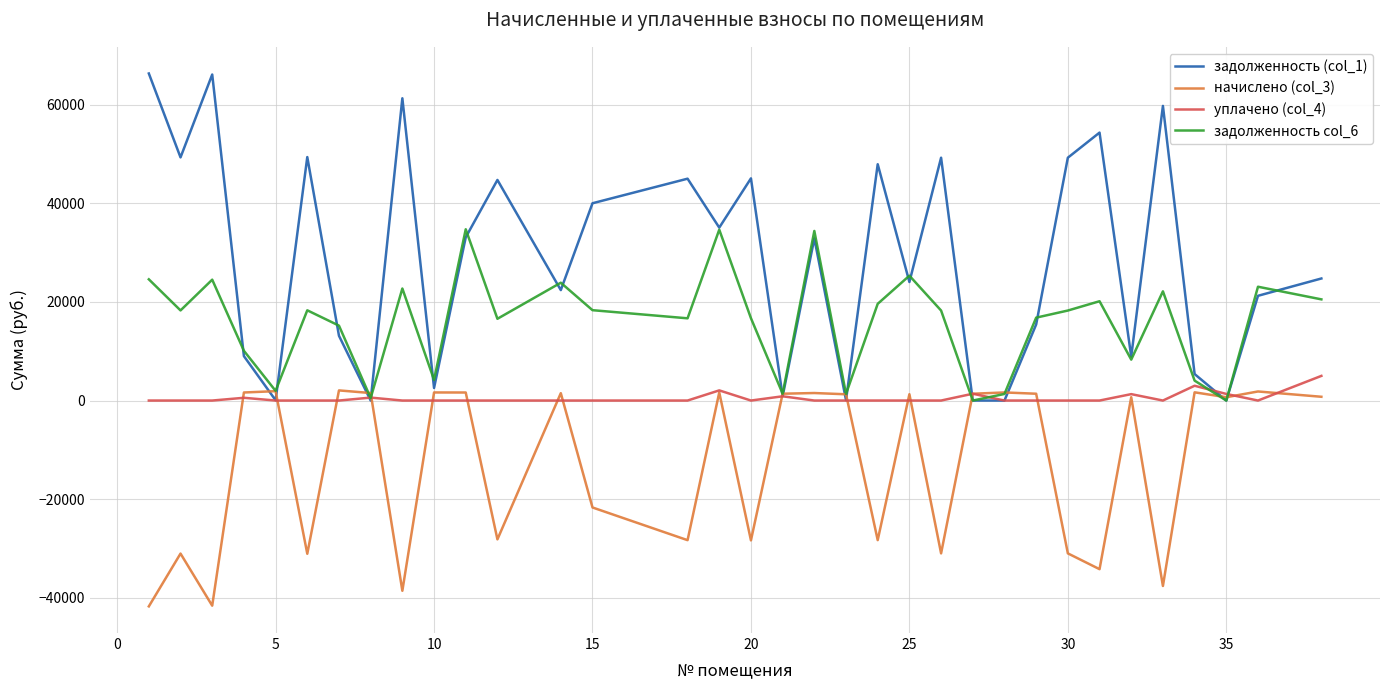

What is the greatest value displayed?

66346.0